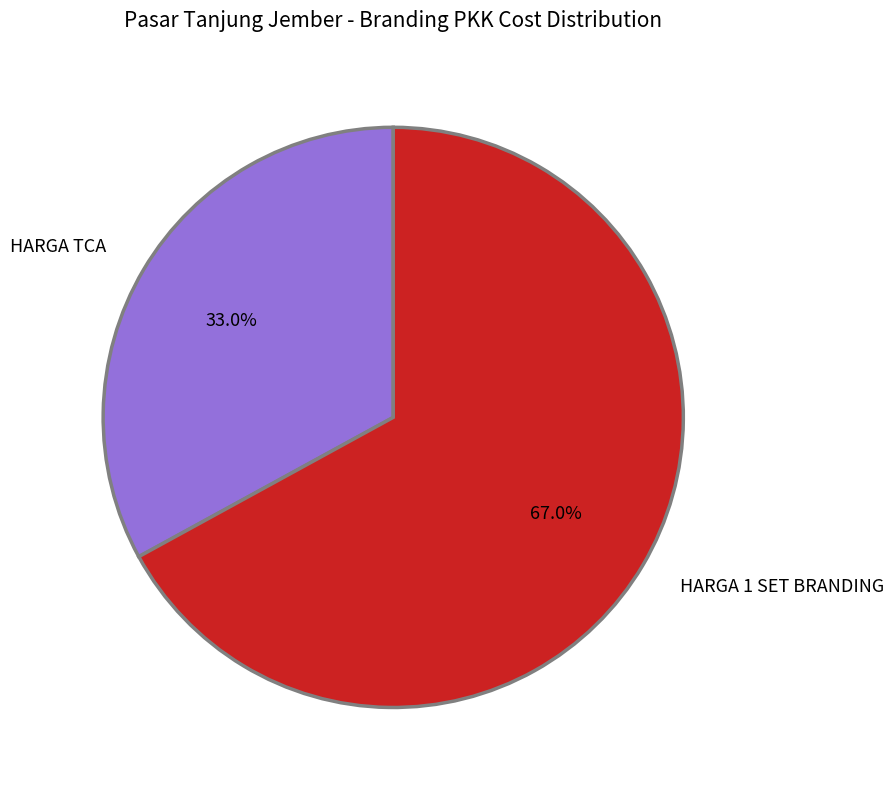

What percentage is the HARGA TCA slice, to the nearest percent?

33%